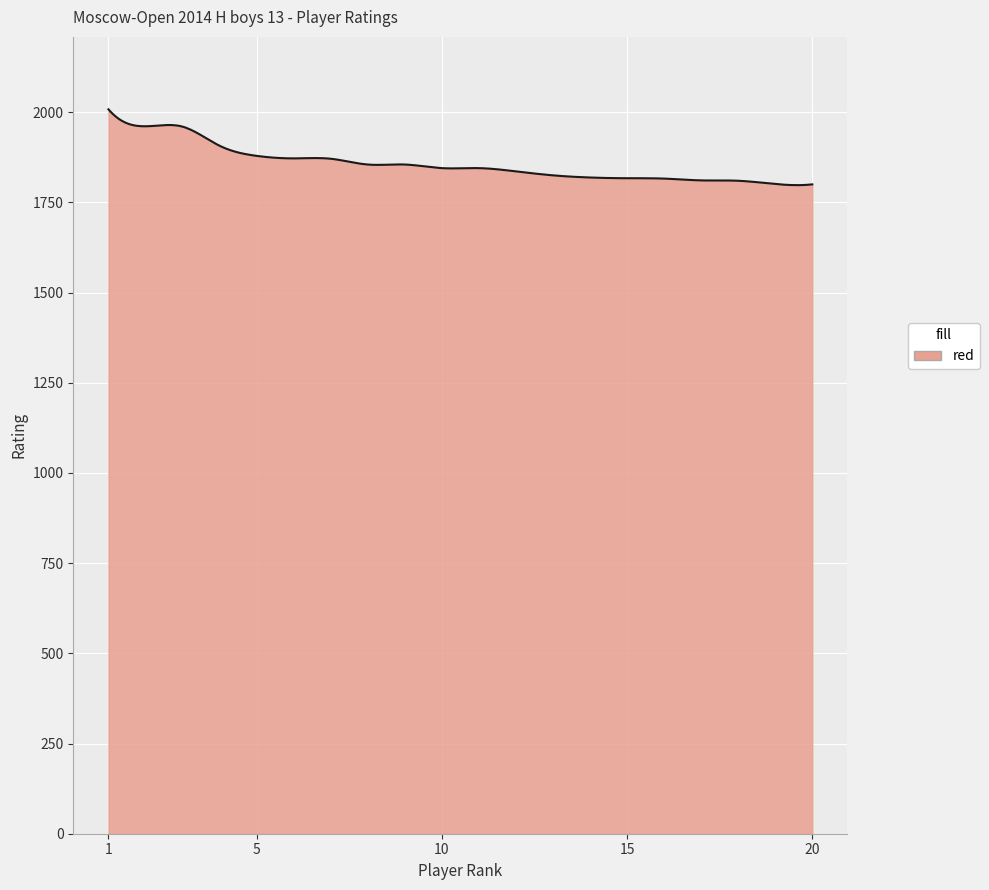

Does the chart display data point markers on the line(s)?

No